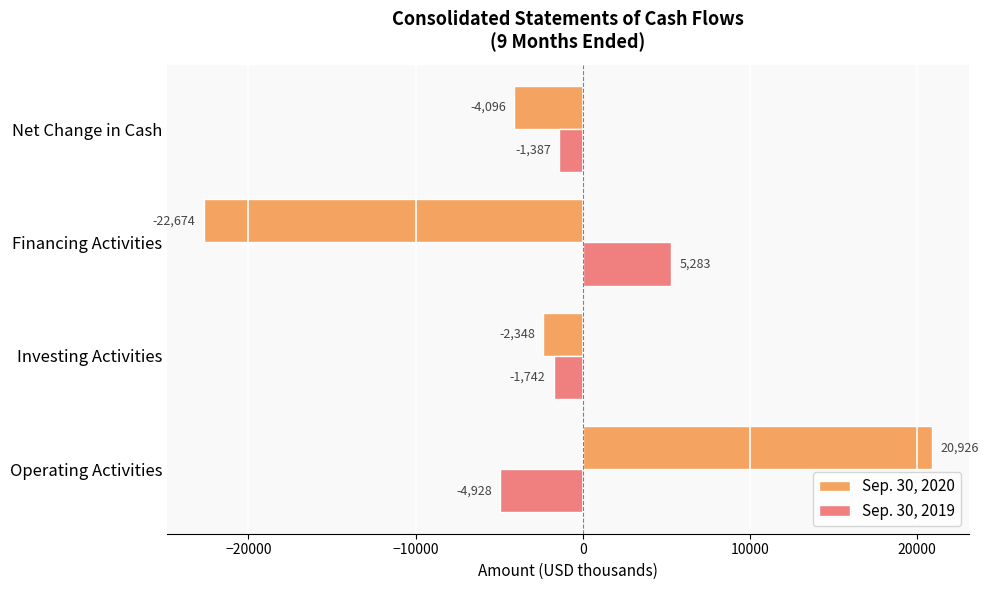

What is the difference between the second highest and second lowest values in the Sep. 30, 2019 series?

355